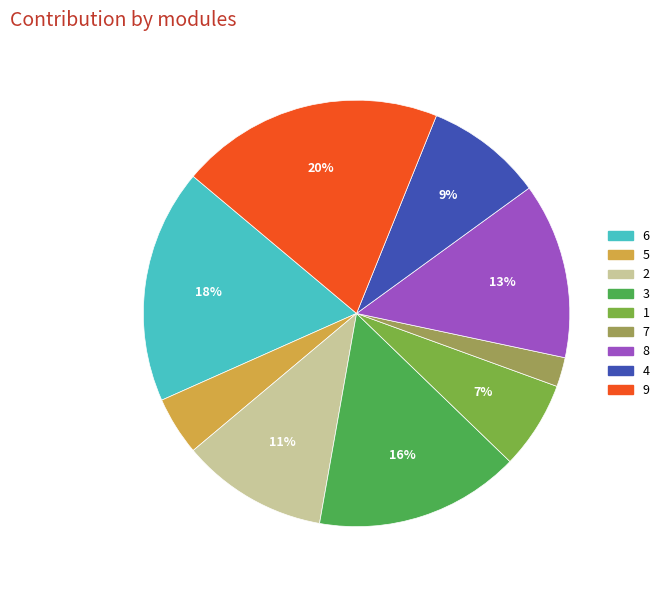

Is the sum of 5 and 8 greater than half?

No